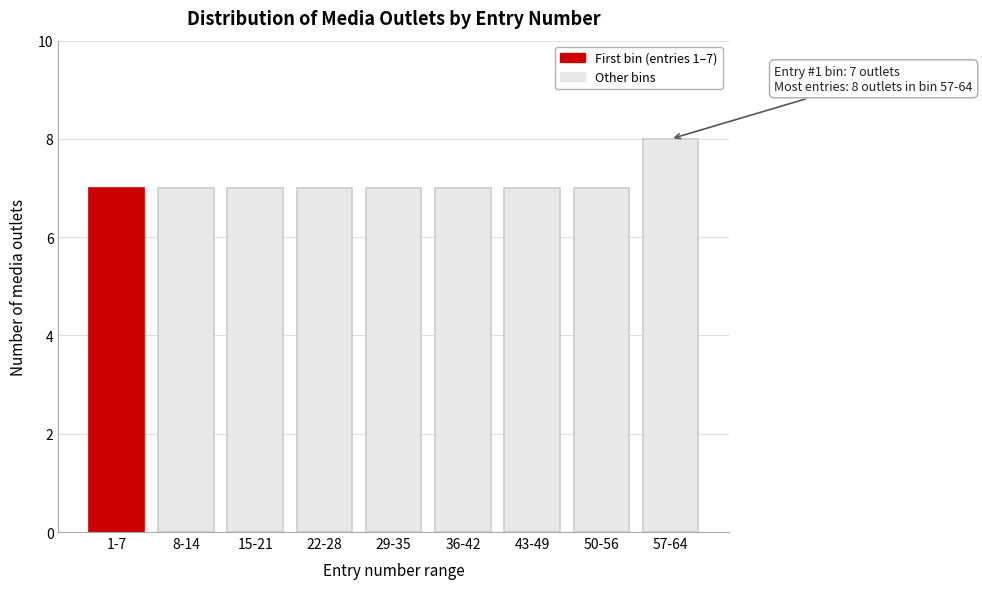

Reading left to right, transcribe all the data shown in this chart.

7	7	7	7	7	7	7	7	8